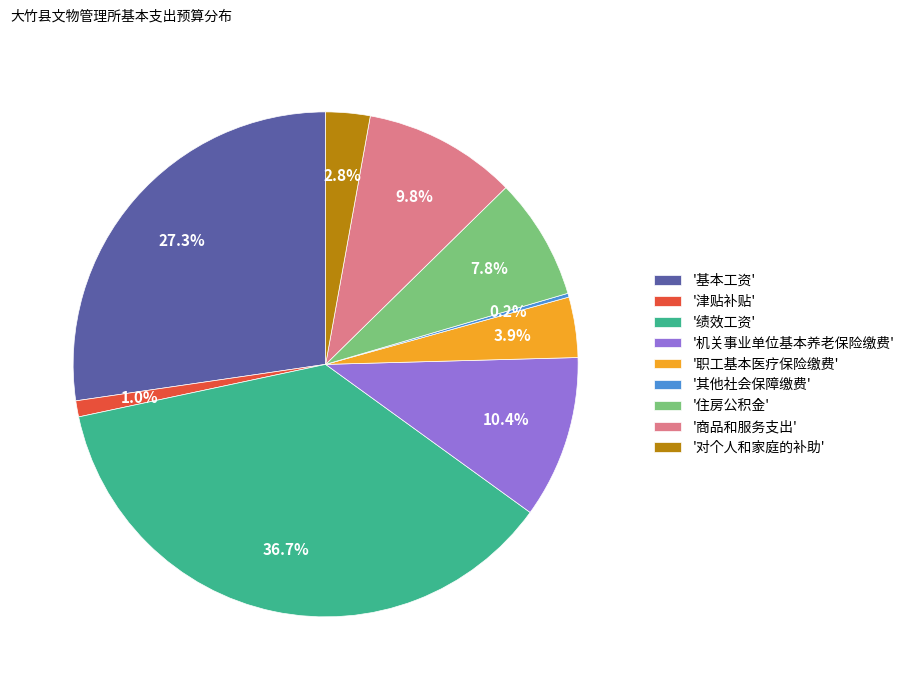

Does '津贴补贴' represent more than half of the total?

No